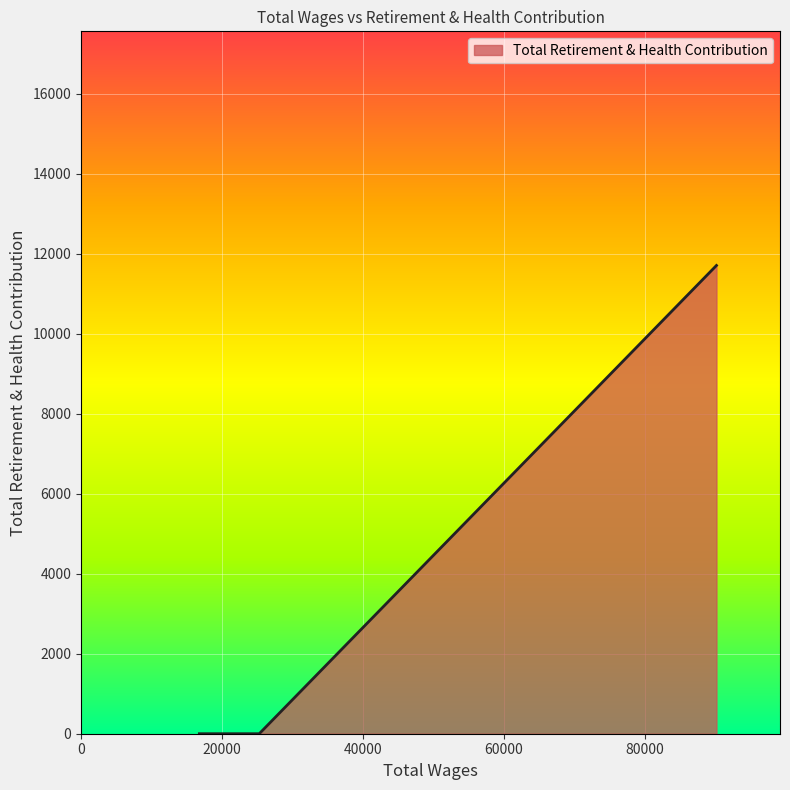

What is the maximum value shown in the chart?

11710